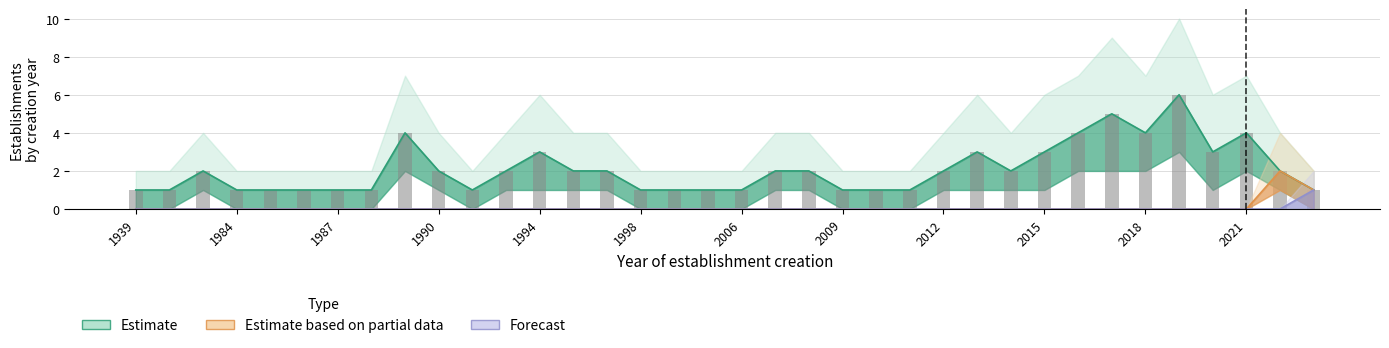

What are all the series names shown in the legend?

Estimate, Estimate based on partial data, Forecast